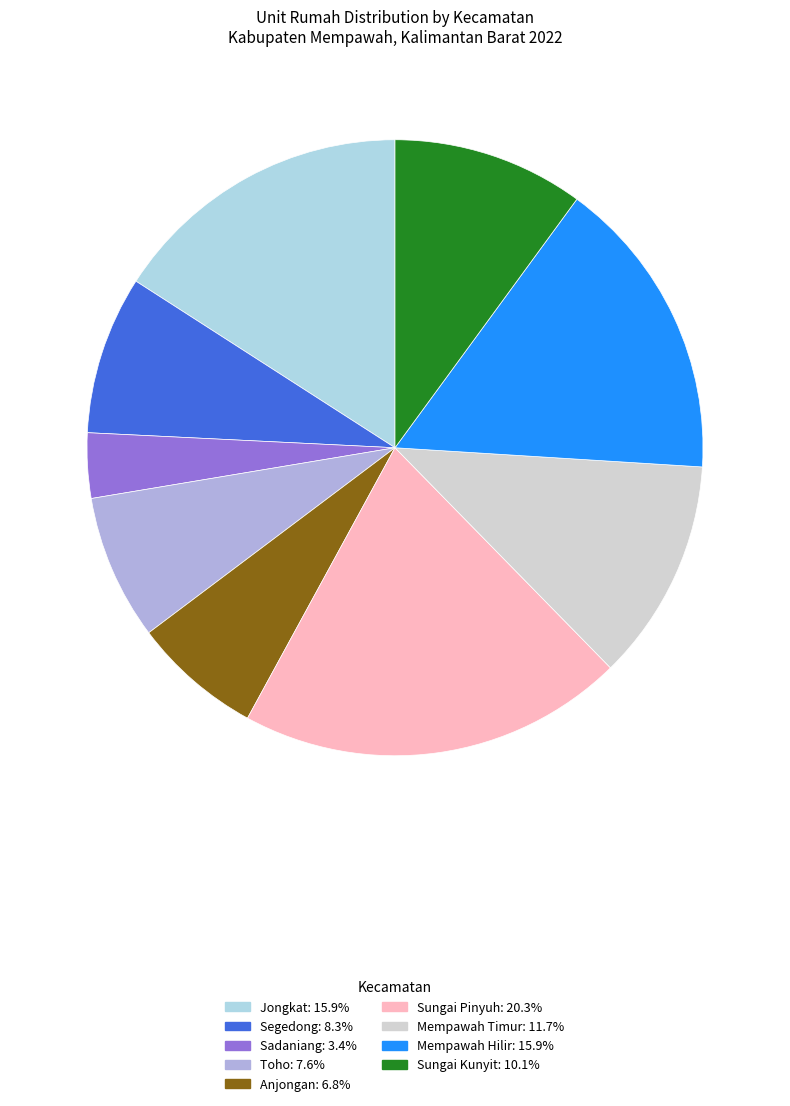

The Jongkat slice represents 23% of the pie. True or false?

False